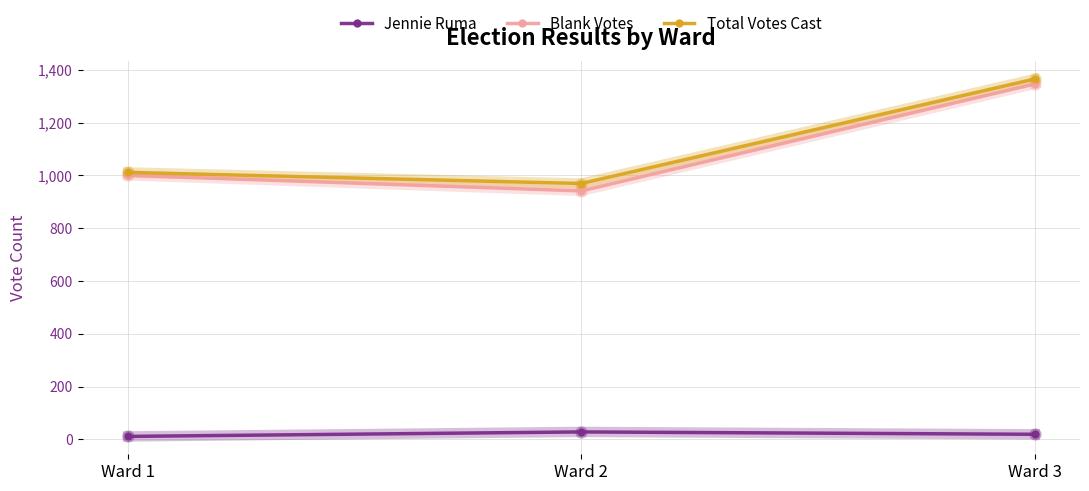

The value of Blank Votes at Ward 3 is 1346. True or false?

True